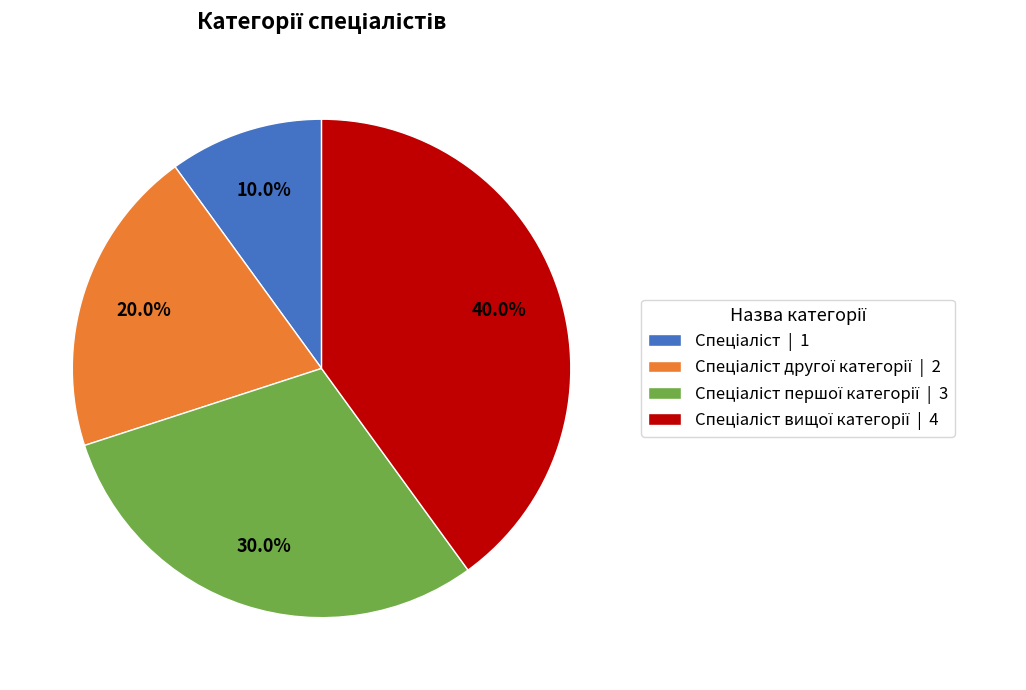

How many segments does this pie chart have?

4